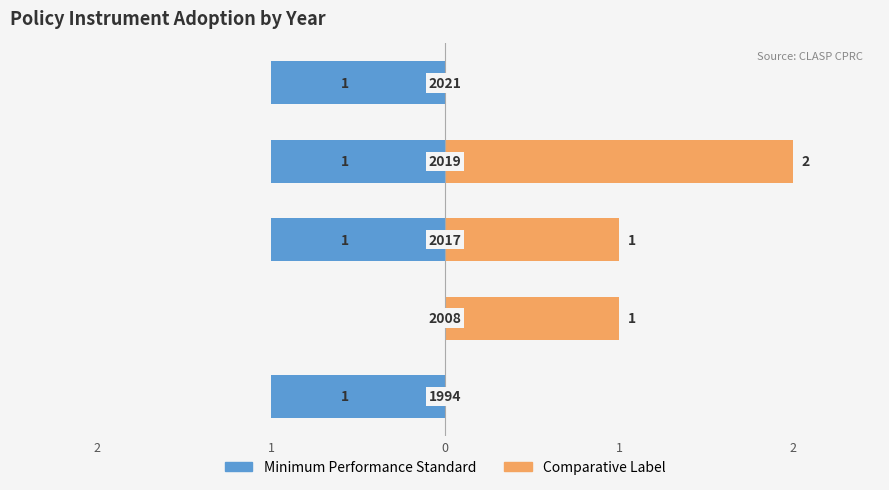

Between 2 and 0, which is larger?

2